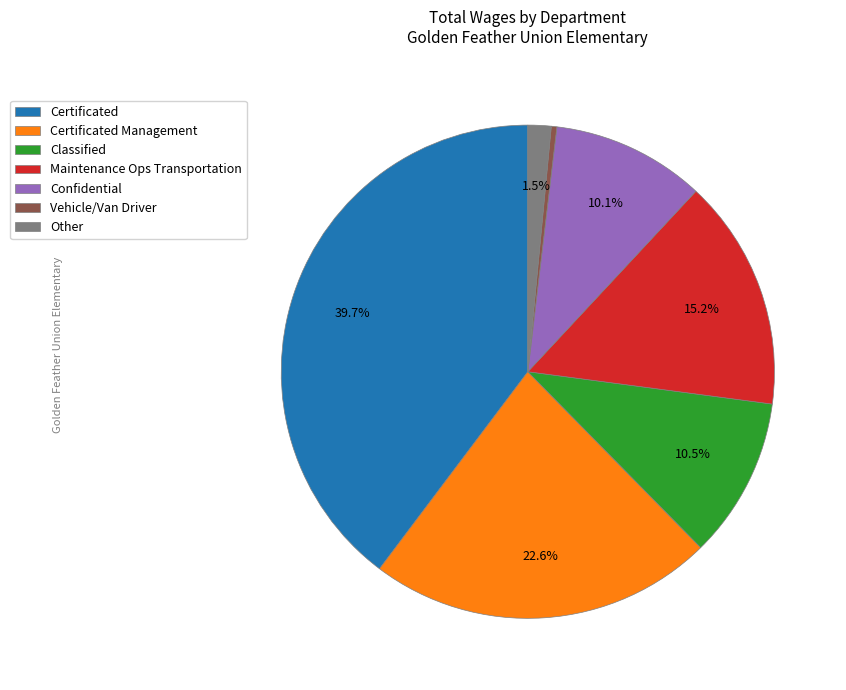

Which slice is the largest?

Certificated